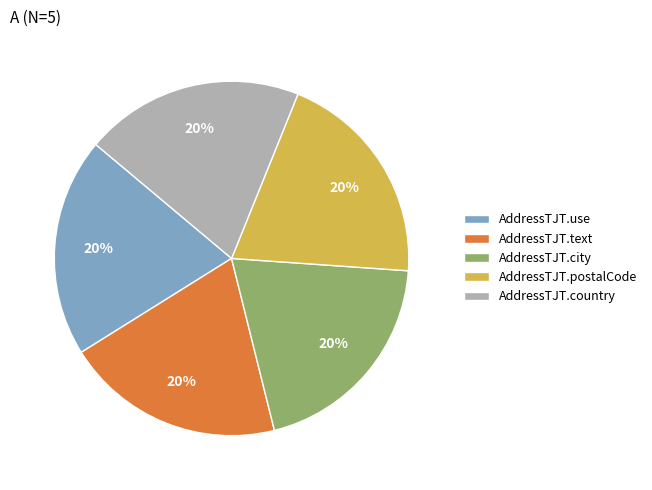

To the nearest percent, what is the average slice percentage?

20%